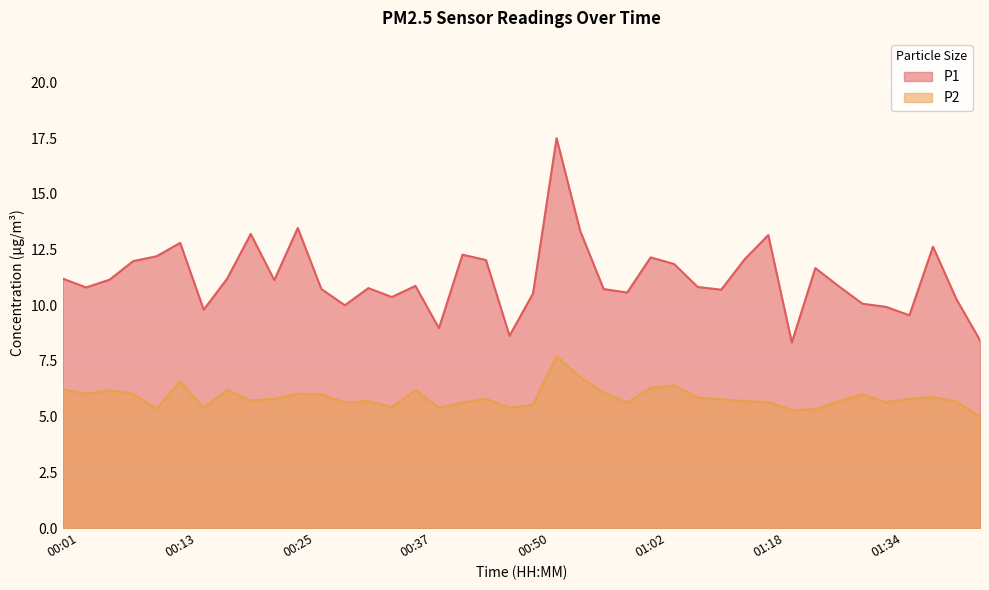

Rank the categories by P2 value from highest to lowest.

00:52, 00:54, 00:13, 01:05, 01:02, 00:01, 00:18, 00:37, 00:06, 00:57, 00:03, 00:08, 00:25, 00:28, 01:32, 01:39, 01:11, 00:23, 00:45, 01:36, 01:13, 00:20, 00:33, 01:16, 01:29, 01:41, 01:18, 01:34, 00:30, 00:42, 00:59, 00:50, 00:35, 00:16, 00:40, 00:47, 00:11, 01:26, 01:21, 01:44